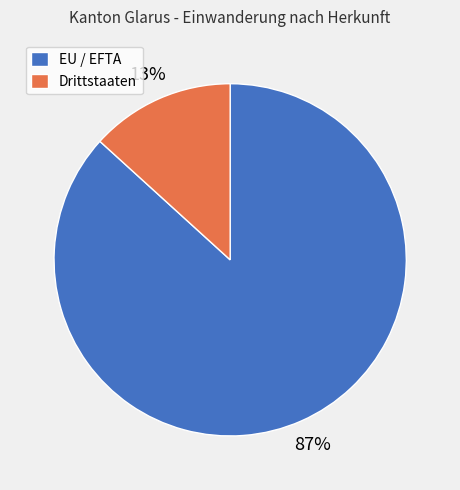

Which has a higher value, Drittstaaten or EU / EFTA?

EU / EFTA